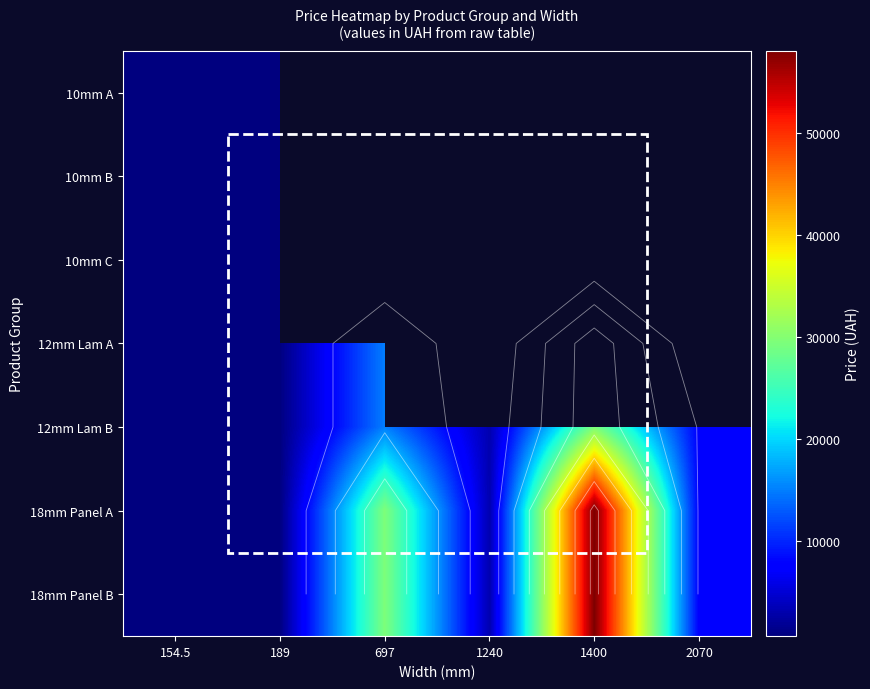

Which label corresponds to the smallest value in the chart?

154.5